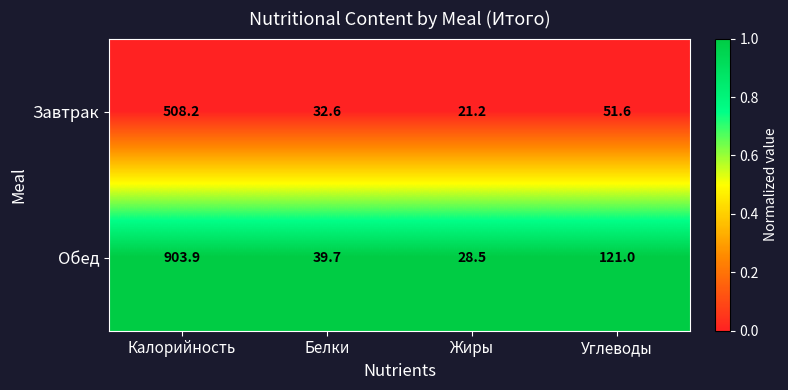

How many series are shown in this chart?

2